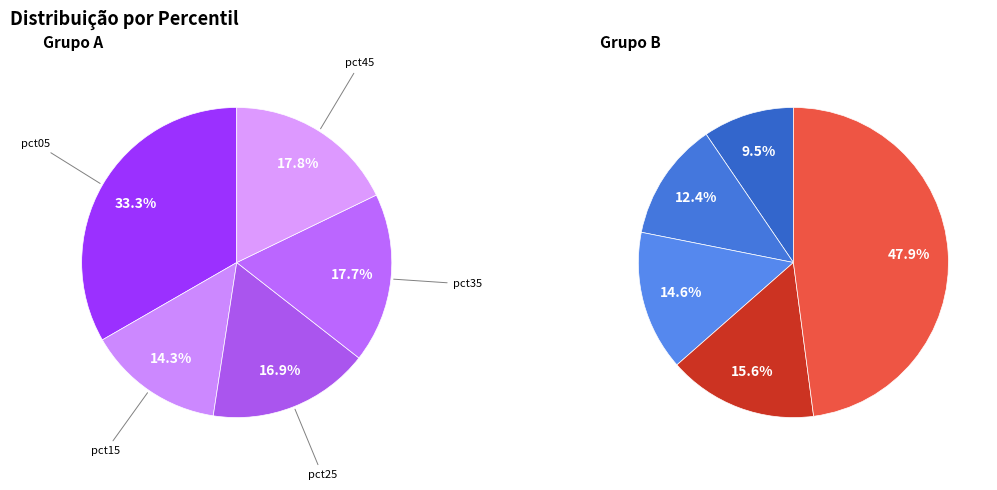

To the nearest percent, what portion does pct85 represent?

10%